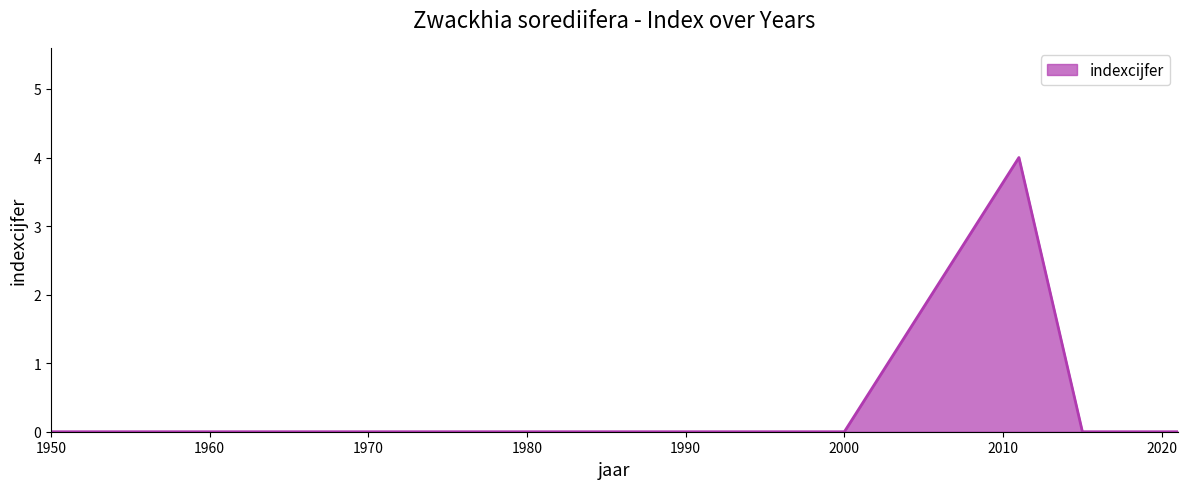

What is the greatest value displayed?

4